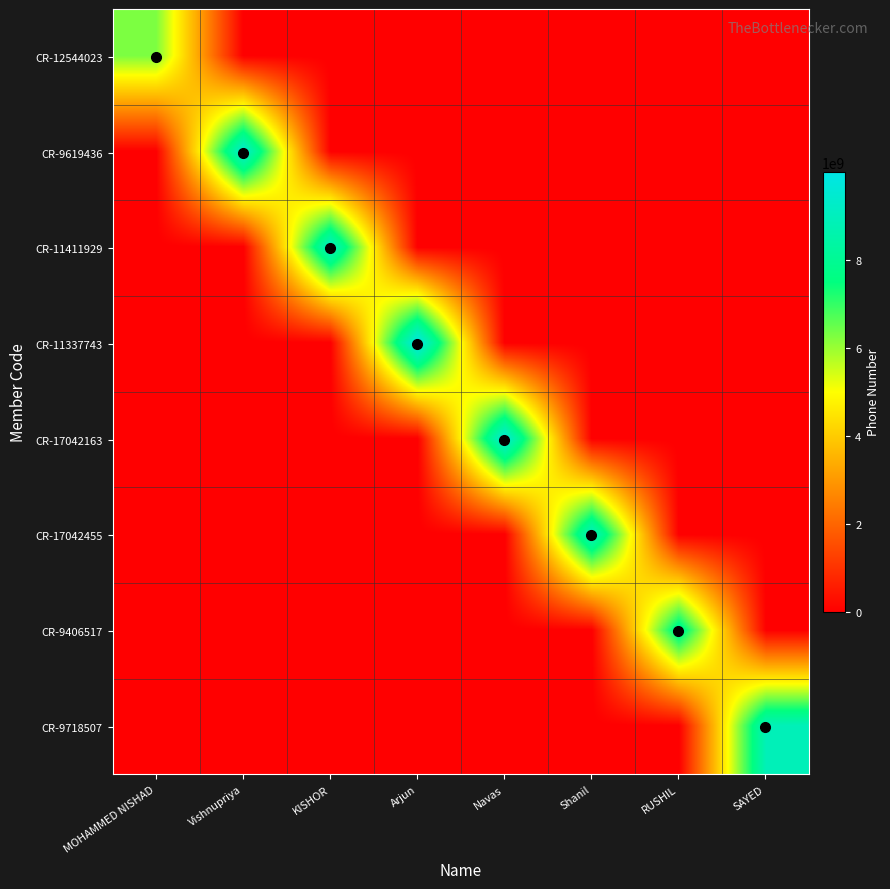

At which category does the chart reach its minimum across all series?

Vishnupriya